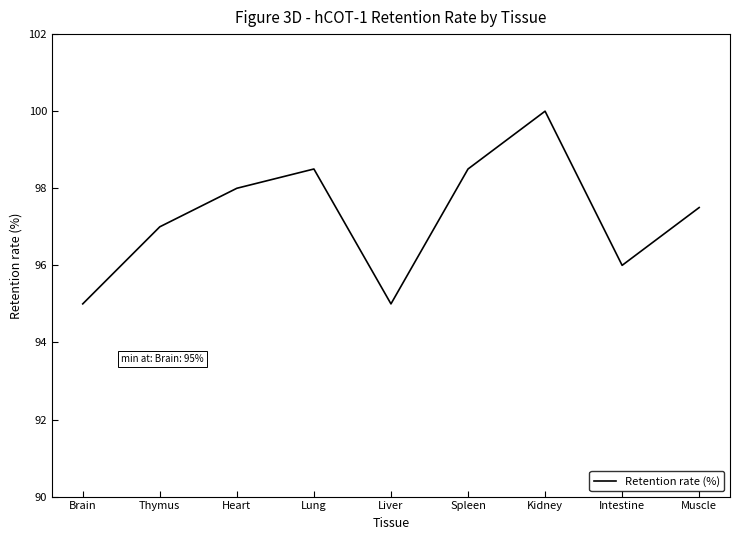

Count the number of categories in the chart.

9